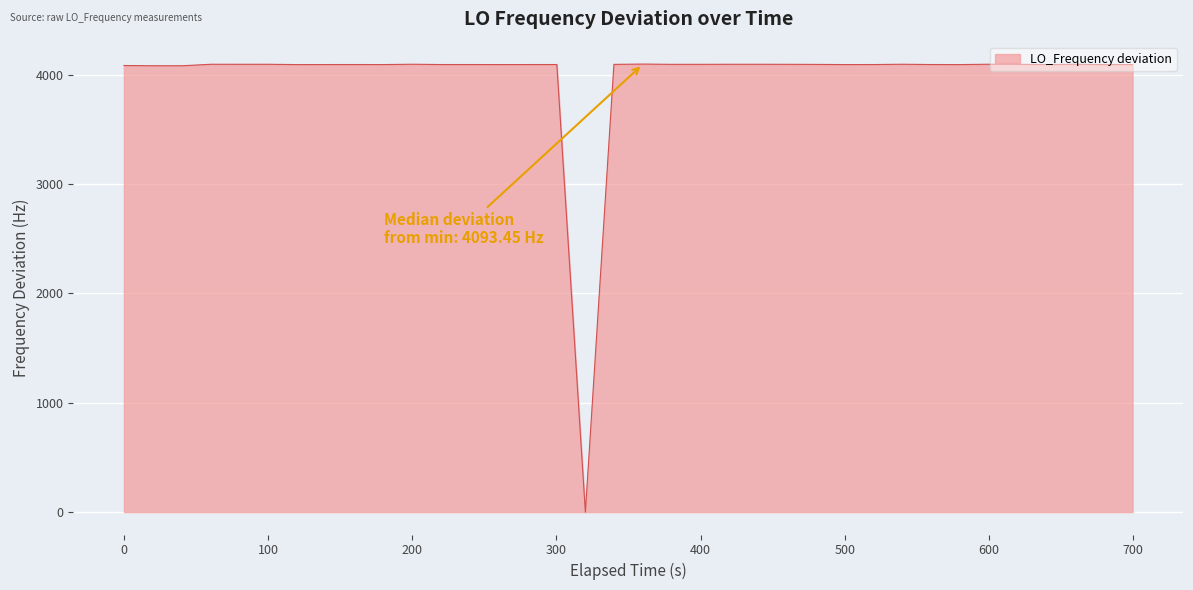

What is the greatest value displayed?

4097.7